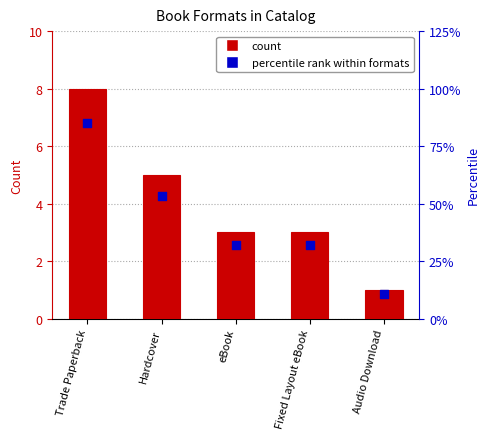

Which series contains the lowest Y value?

Percentile rank